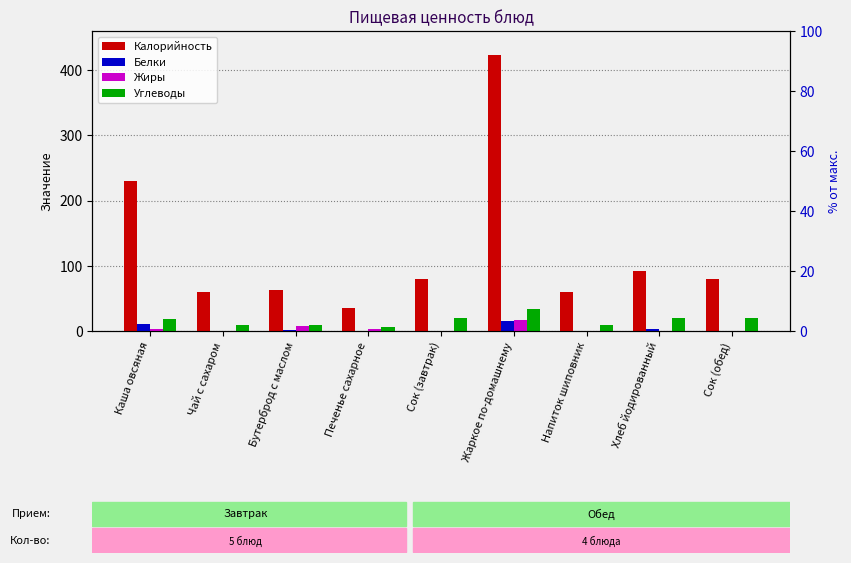

True or false: Калорийность has a value of 37.2 at Бутерброд с маслом.

False